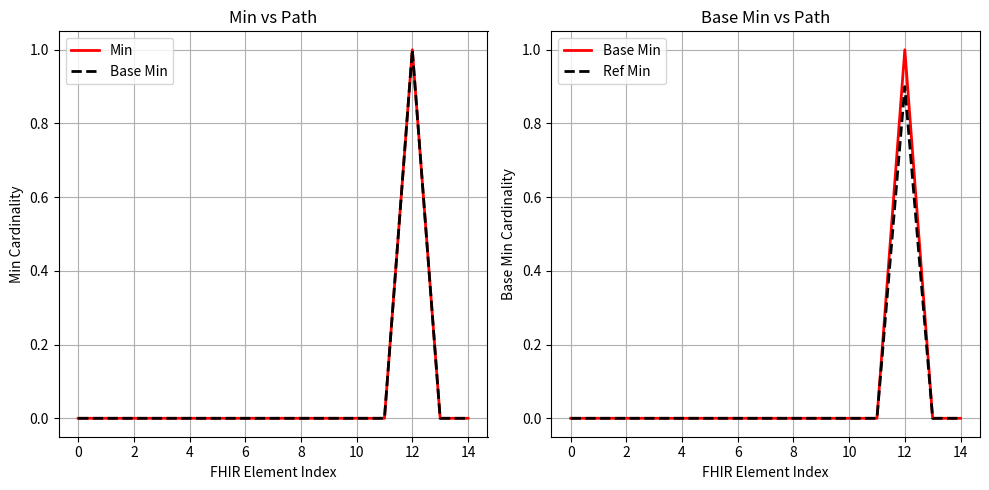

True or false: Ref Min and Min intersect in this chart.

False